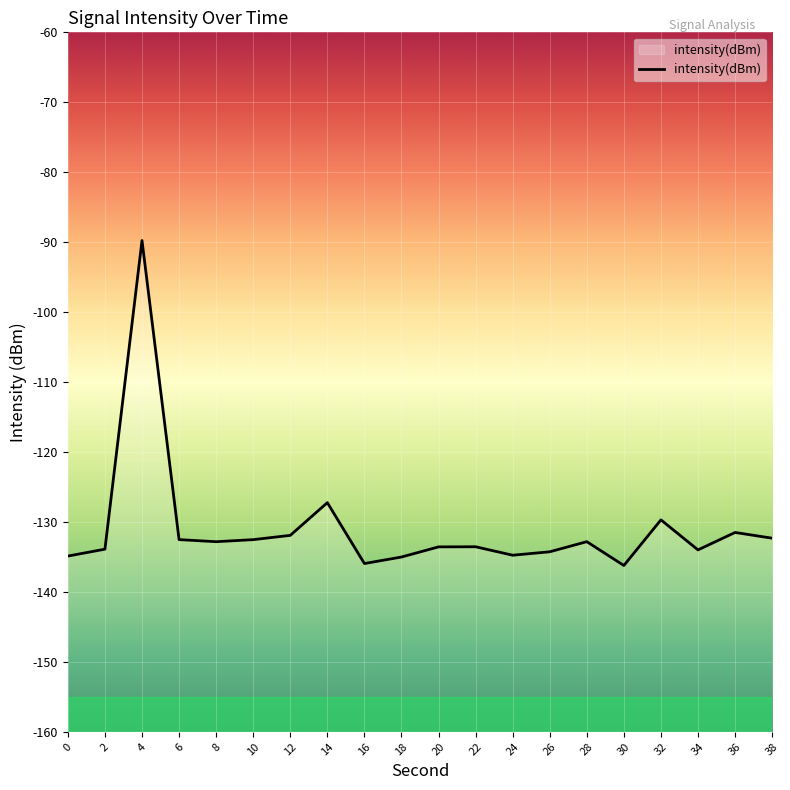

What value does the data have at 4?

-89.8